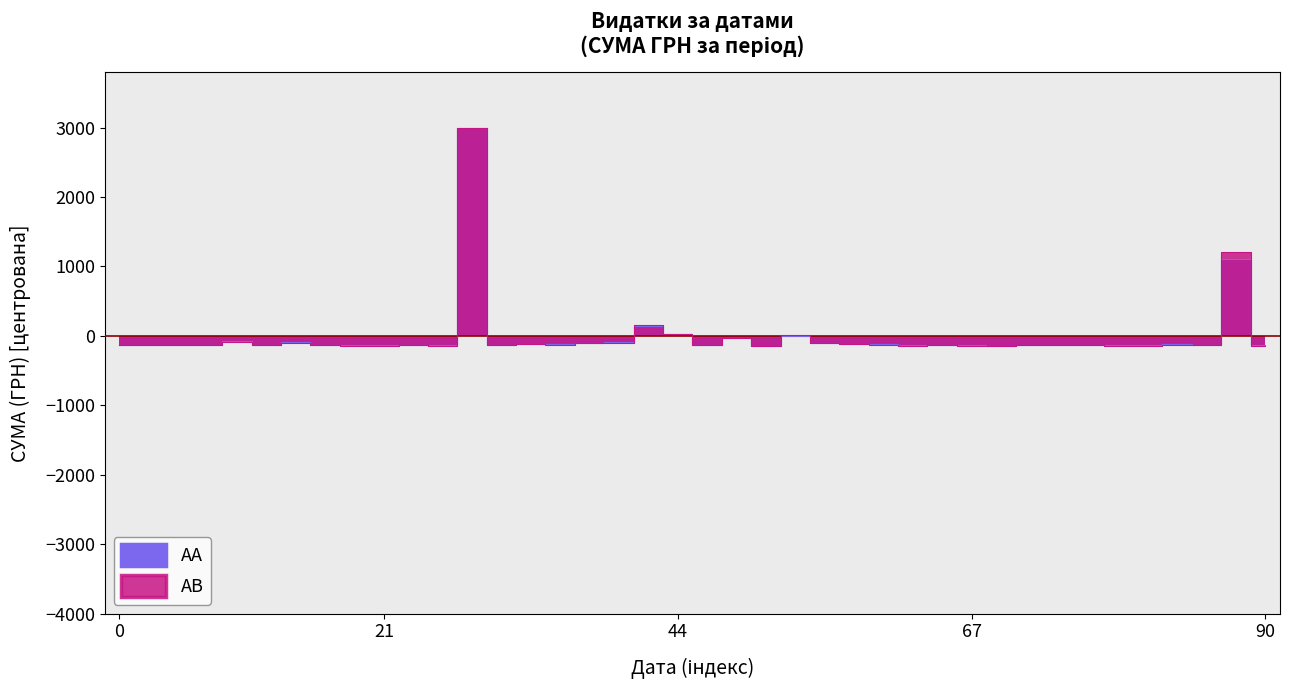

True or false: AB has more than 0 points higher than both neighbors.

True